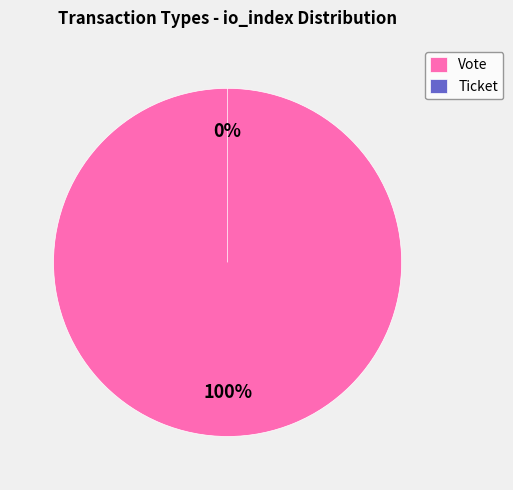

What is the change in value from Vote (io_index=1) to Ticket (io_index=0)?

-1